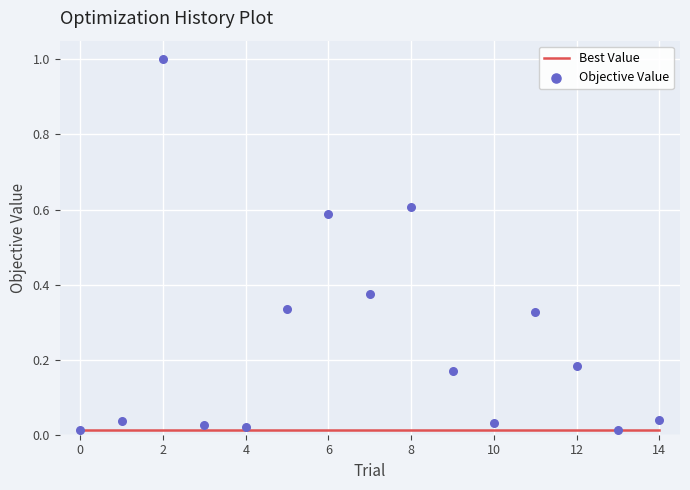

Which series has the widest spread of Y values?

Objective Value